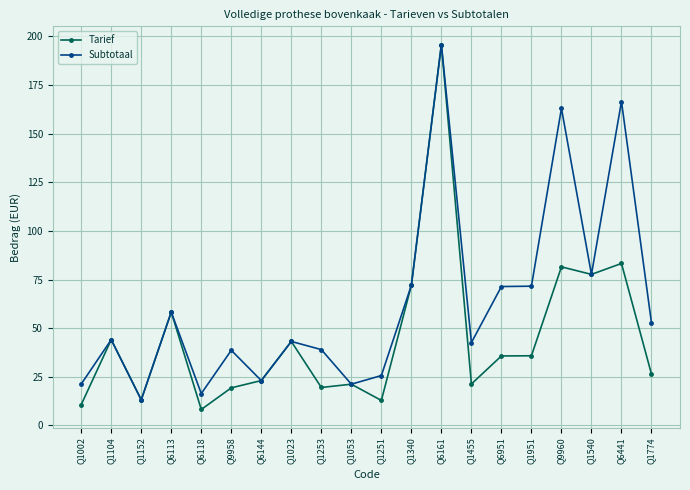

What is the difference between the maximum and minimum values in the Subtotaal series?

182.7